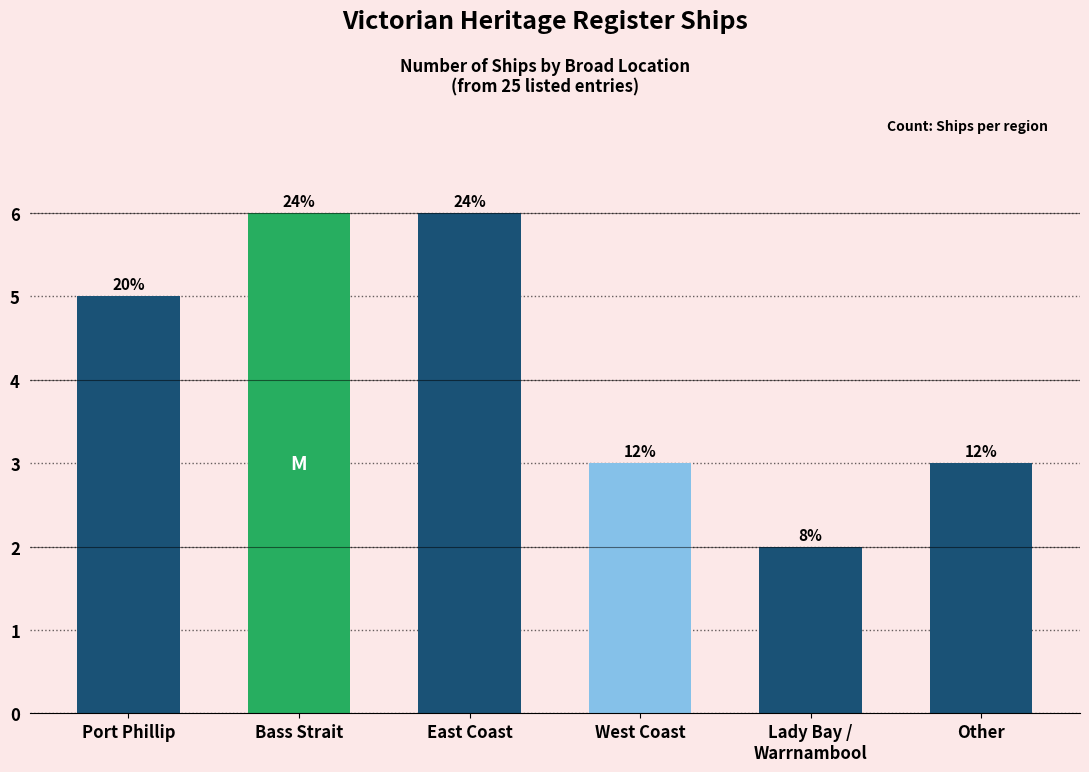

Reading left to right, what are all the values shown in this chart?

Port Phillip=5	Bass Strait=6	East Coast=6	West Coast=3	Lady Bay /
Warrnambool=2	Other=3